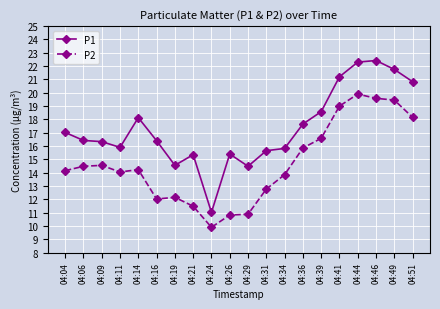

True or false: P1 has more than 2 points higher than both neighbors.

True